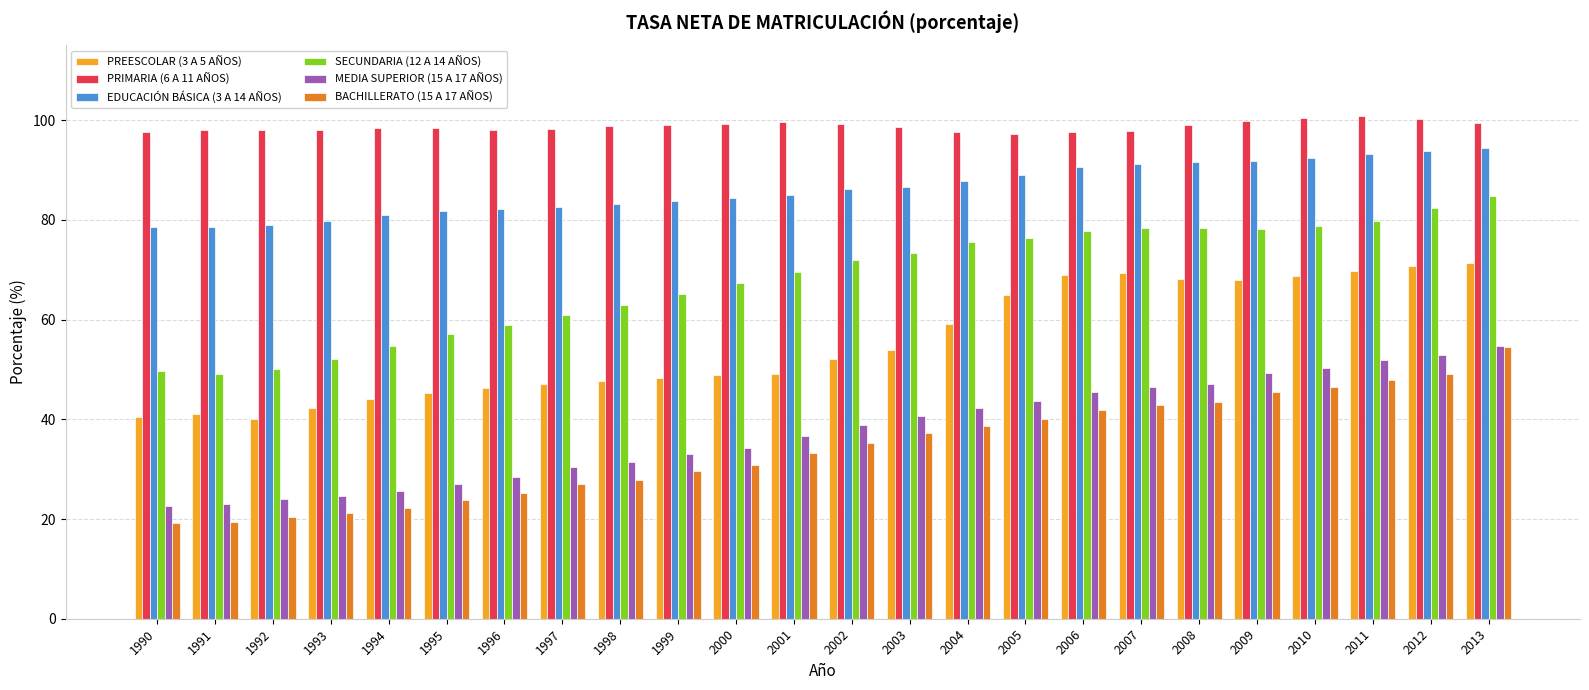

Is it true that MEDIA SUPERIOR (15 A 17 AÑOS) equals 24.6 at 1993?

True